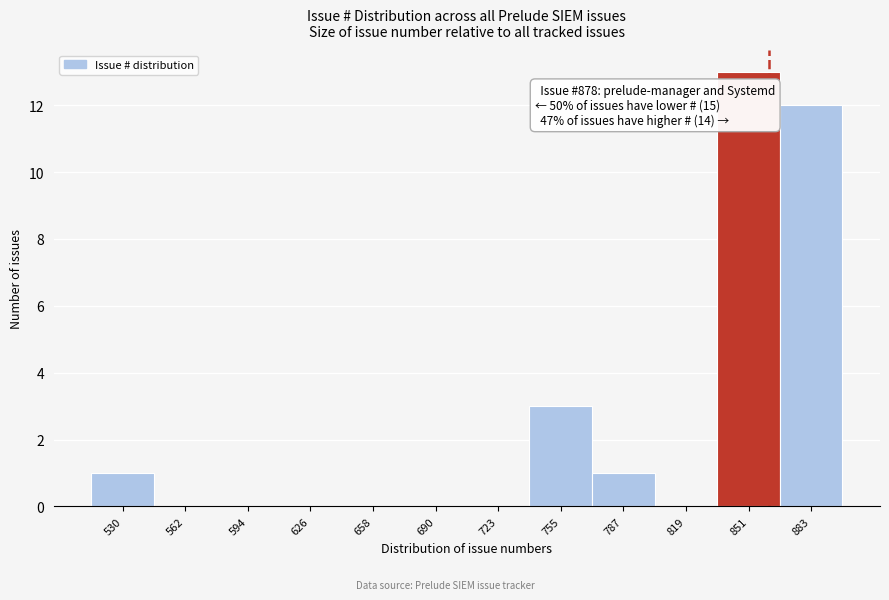

Reading right to left, list all the values displayed in this chart.

883=12	851=13	819=0	787=1	755=3	723=0	690=0	658=0	626=0	594=0	562=0	530=1